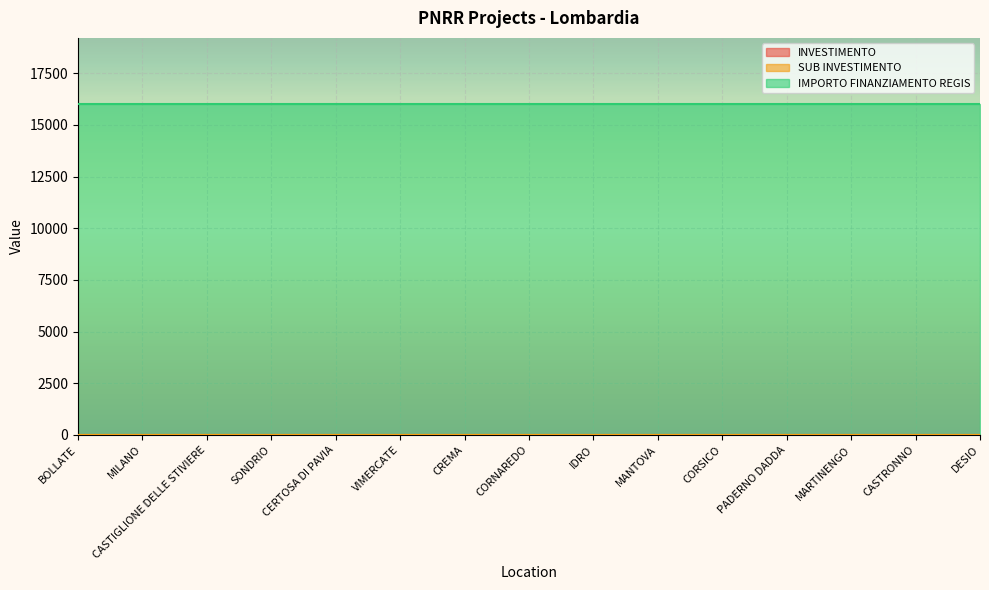

What is the approximate value of SUB INVESTIMENTO at CASTIGLIONE DELLE STIVIERE?

3.2